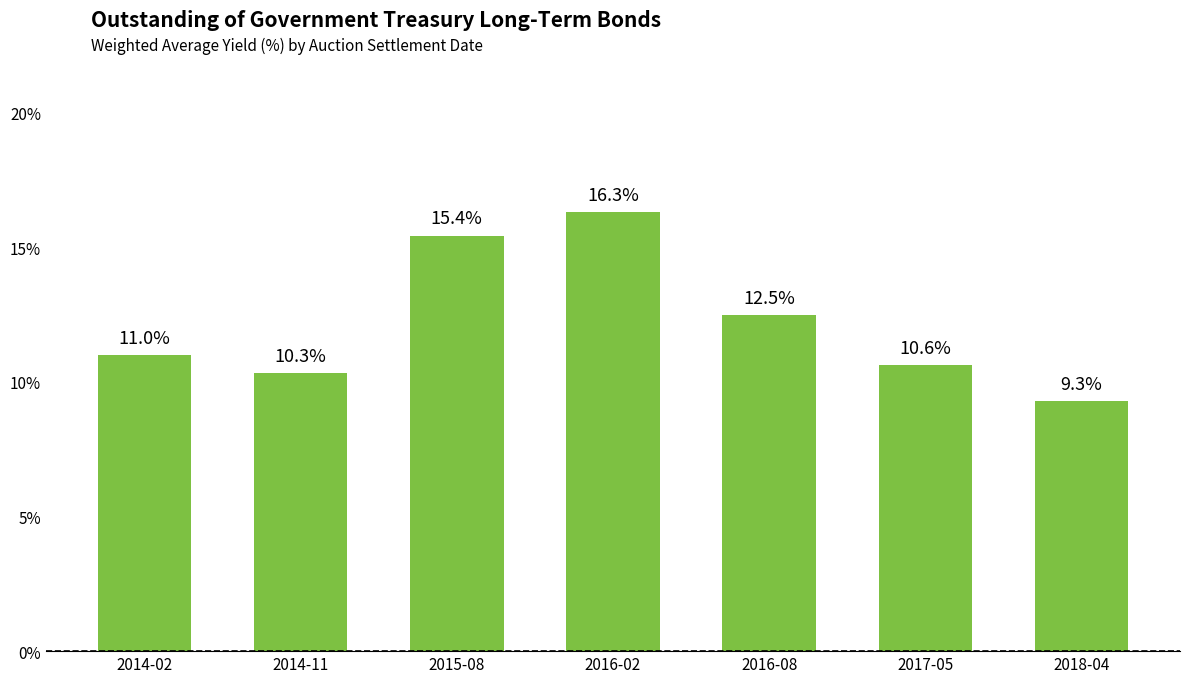

What is the difference between the maximum and minimum values?

7.0